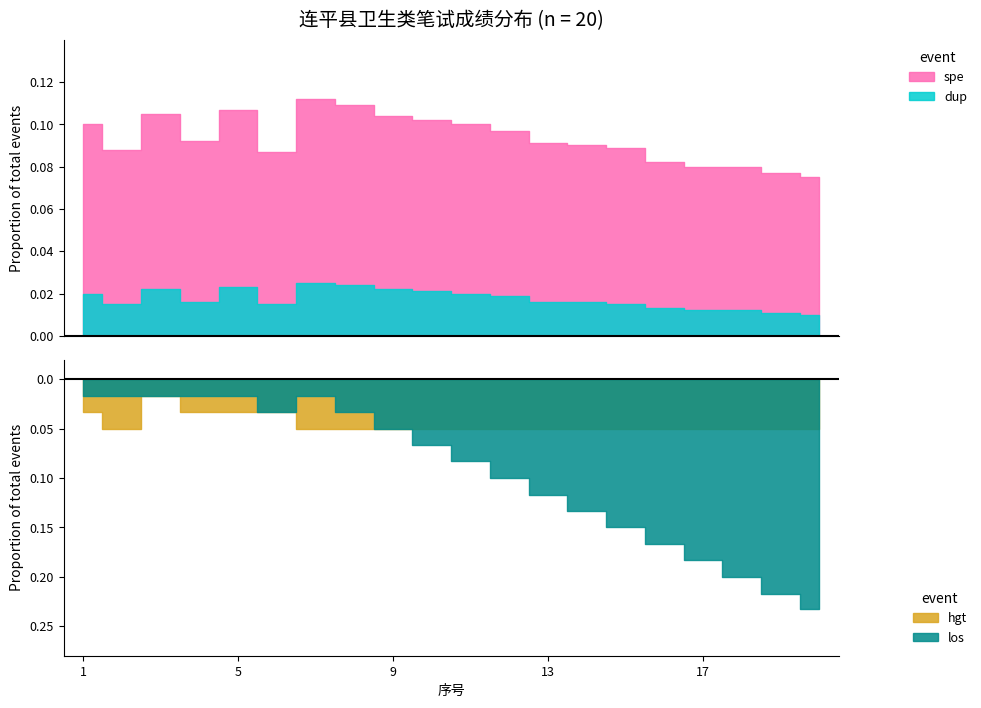

Is it true that 第一科目成绩 equals 75.8 at 6?

False